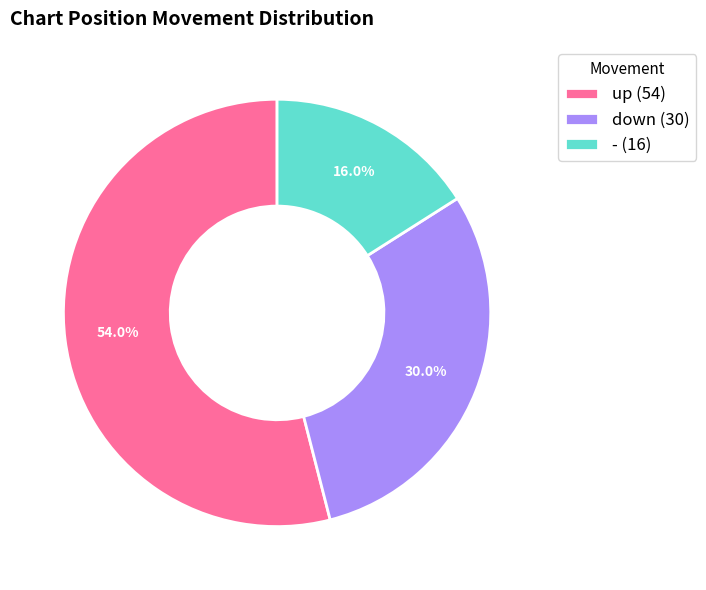

To the nearest percent, what percentage of the pie is down?

30%